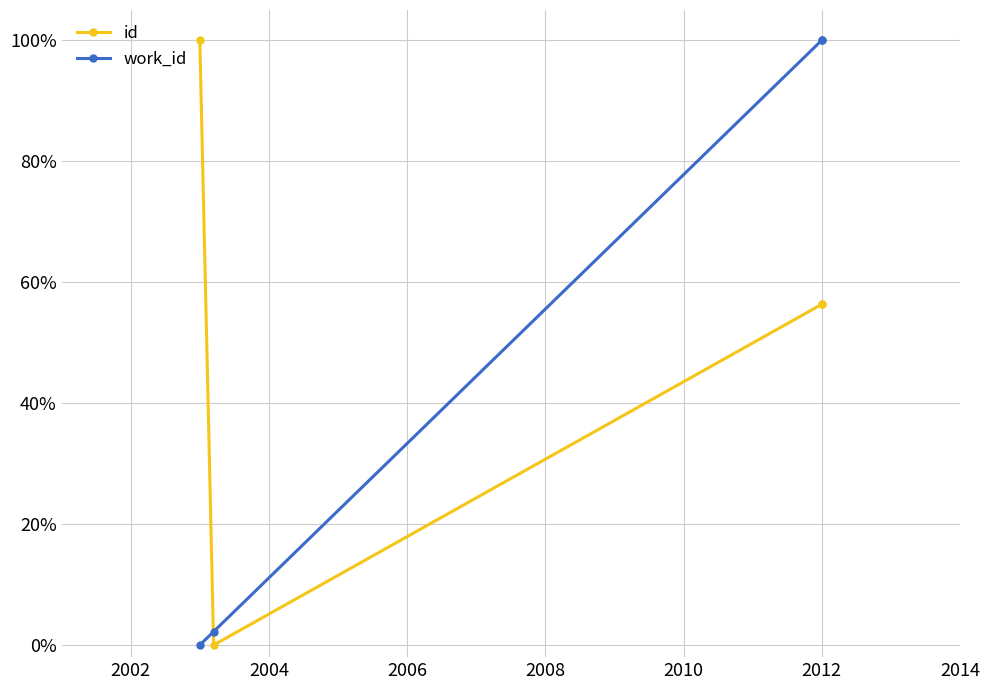

How many interior local valleys does the id series have?

1